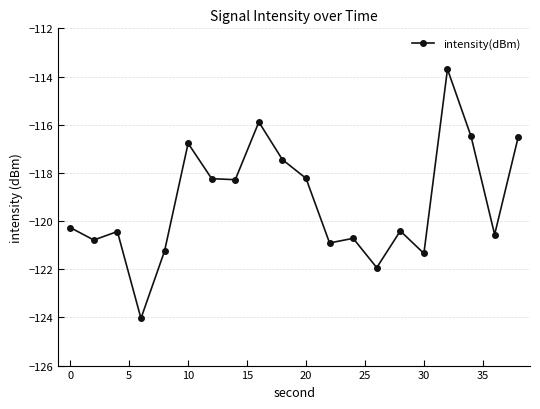

What is the average value?

-119.2